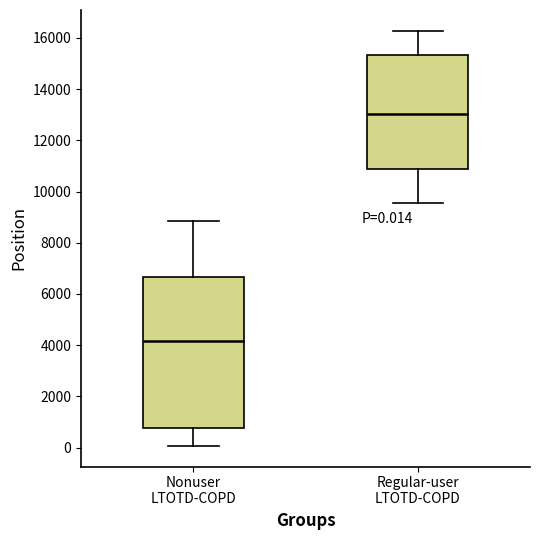

Which box's median line is the lowest?

Nonuser LTOTD-COPD